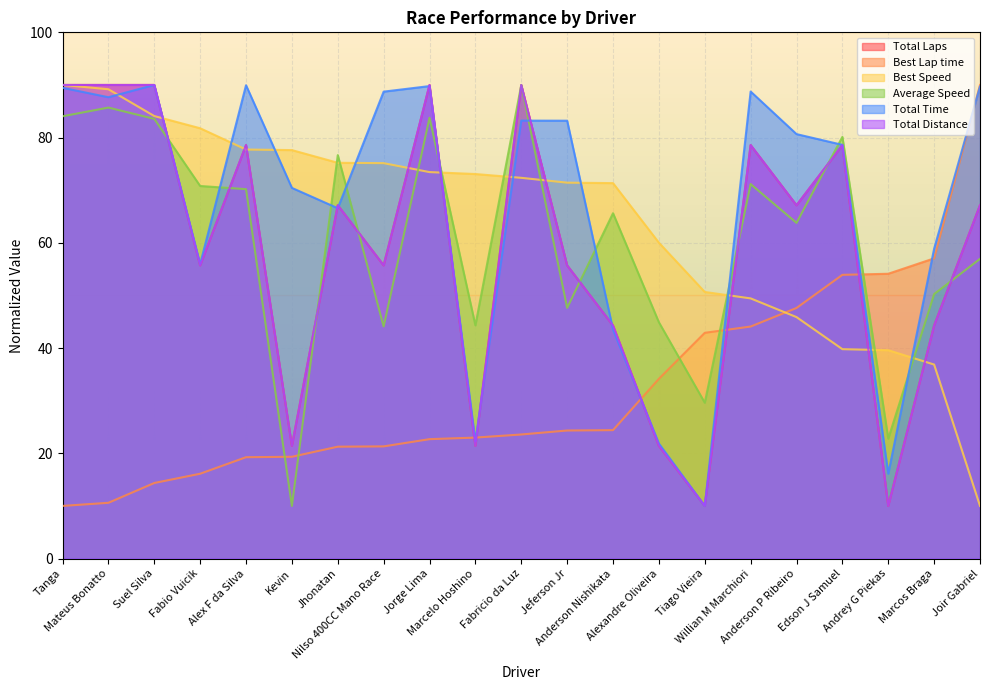

What is the smallest value displayed?

10.0